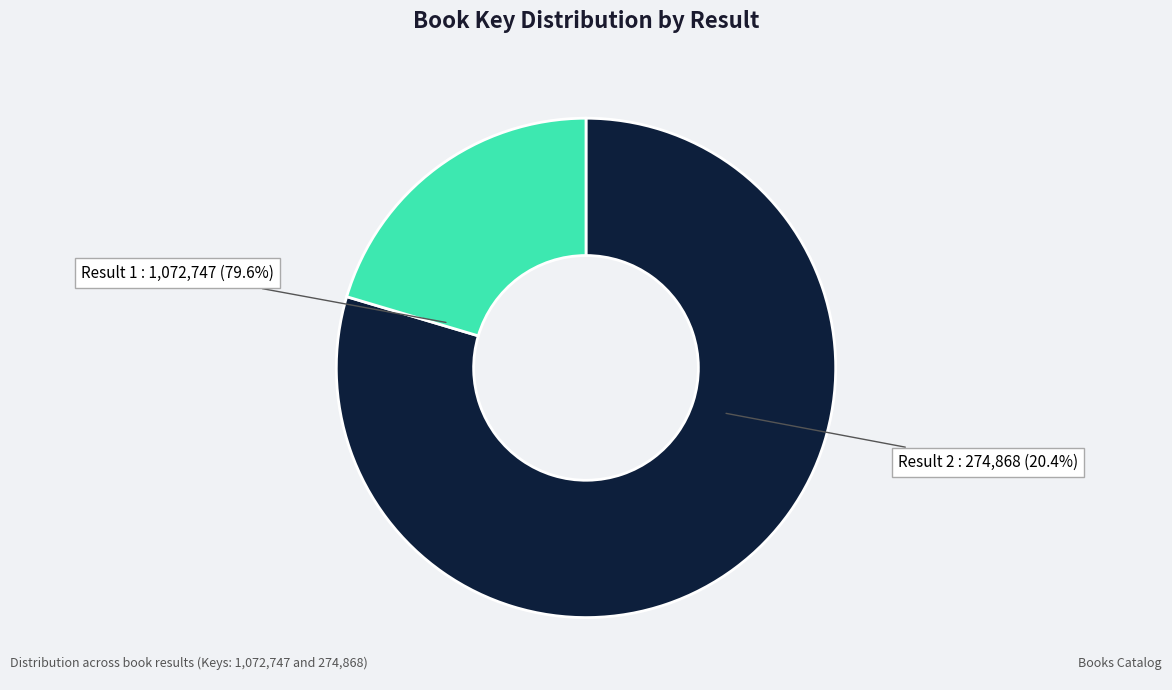

What percentage is the 1 slice, to the nearest percent?

80%